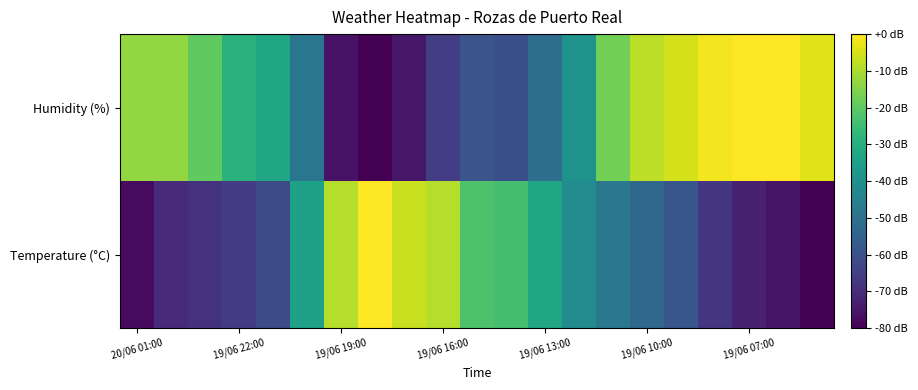

Which series has the widest spread of values?

Temperature (°C)